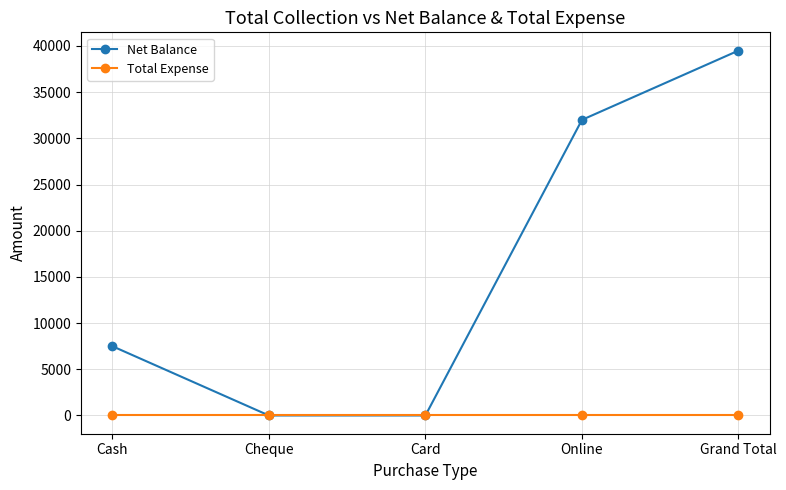

Which series changed the most between Cash and Grand Total?

Net Balance